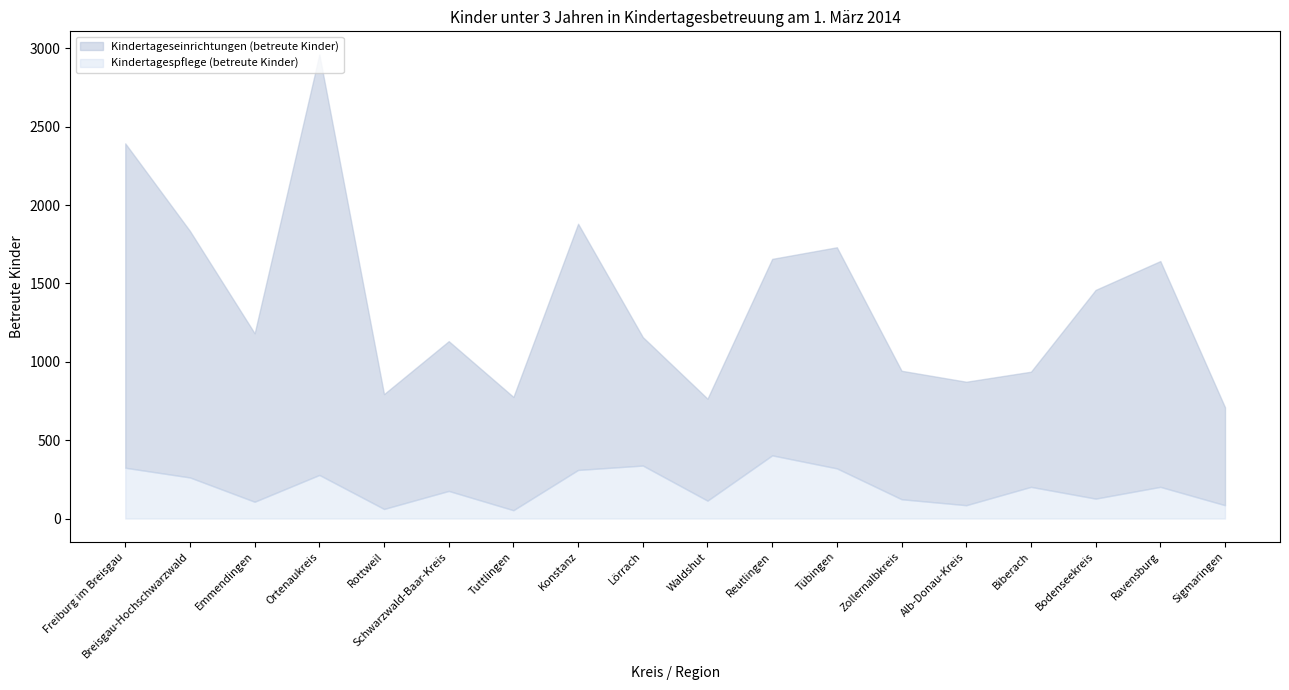

Which series has the largest total across all categories?

Kindertageseinrichtungen (betreute Kinder)